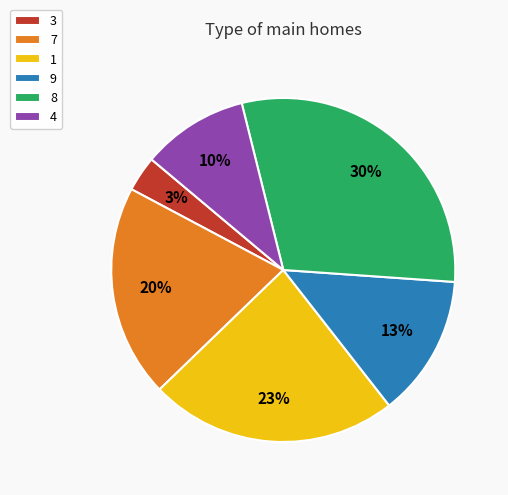

To the nearest percent, what is the difference between the 4 and 1 slice percentages?

13%